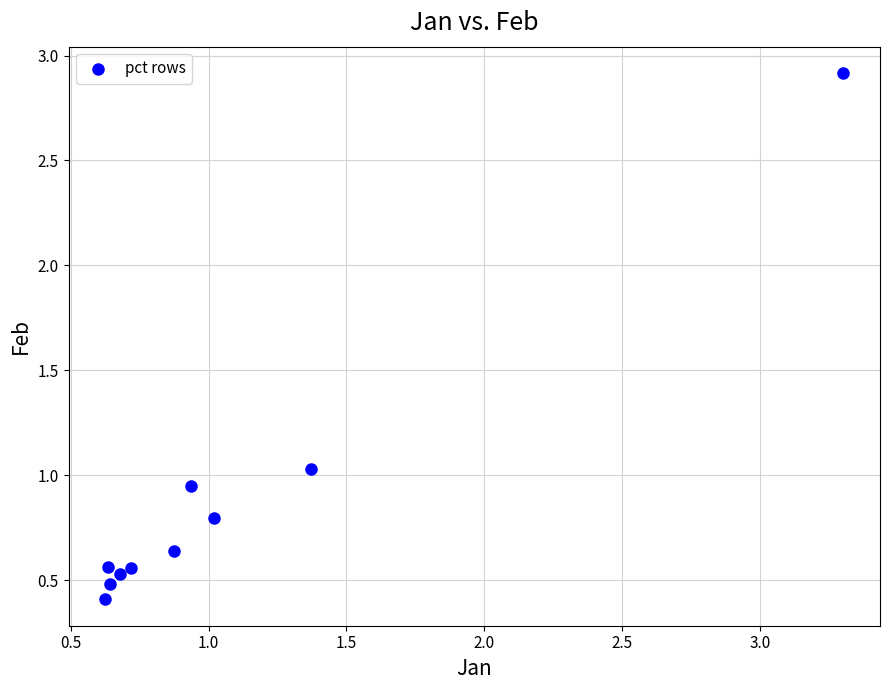

What is the range of X values (max minus min)?

2.7